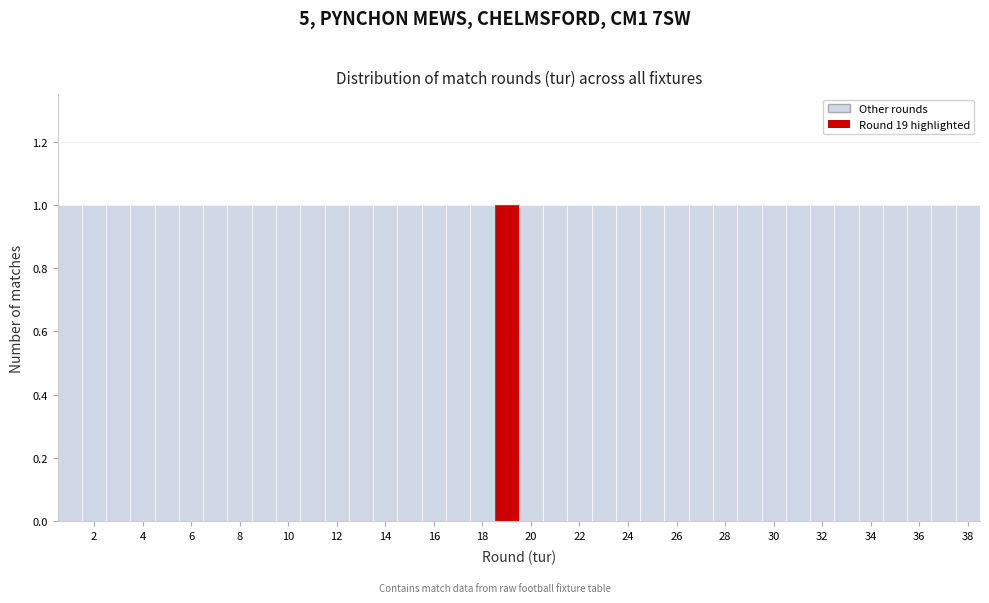

Reading left to right, list every bar in this chart as the range it spans on the x-axis followed by its height. Neither the bar edges nor the heights are printed on the chart, so give them approximately, as read against the axes.

0.5 to 1.5: 1
1.5 to 2.5: 1
2.5 to 3.5: 1
3.5 to 4.5: 1
4.5 to 5.5: 1
5.5 to 6.5: 1
6.5 to 7.5: 1
7.5 to 8.5: 1
8.5 to 9.5: 1
9.5 to 10.5: 1
10.5 to 11.5: 1
11.5 to 12.5: 1
12.5 to 13.5: 1
13.5 to 14.5: 1
14.5 to 15.5: 1
15.5 to 16.5: 1
16.5 to 17.5: 1
17.5 to 18.5: 1
18.5 to 19.5: 1
19.5 to 20.5: 1
20.5 to 21.5: 1
21.5 to 22.5: 1
22.5 to 23.5: 1
23.5 to 24.5: 1
24.5 to 25.5: 1
25.5 to 26.5: 1
26.5 to 27.5: 1
27.5 to 28.5: 1
28.5 to 29.5: 1
29.5 to 30.5: 1
30.5 to 31.5: 1
31.5 to 32.5: 1
32.5 to 33.5: 1
33.5 to 34.5: 1
34.5 to 35.5: 1
35.5 to 36.5: 1
36.5 to 37.5: 1
37.5 to 38.5: 1